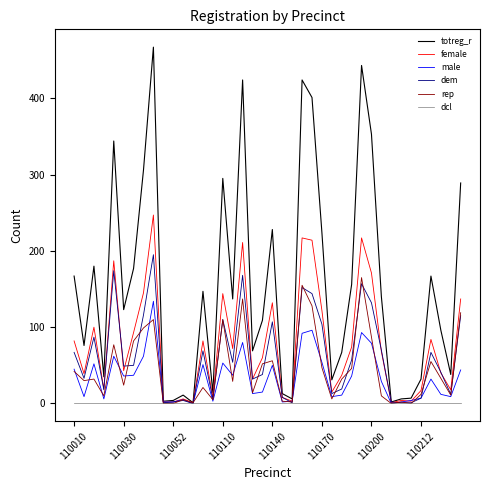

List the series in order of their peak value, highest first.

totreg_r, female, dem, rep, male, dcl